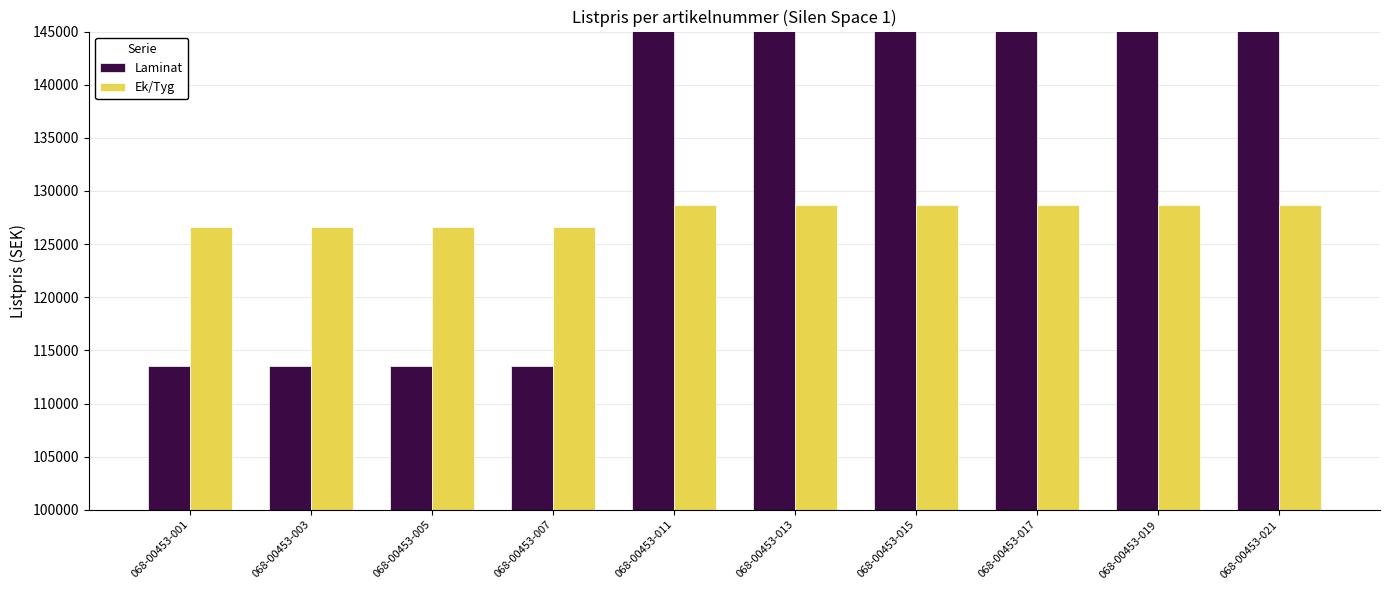

What is the sum of all Laminat values?

1333200